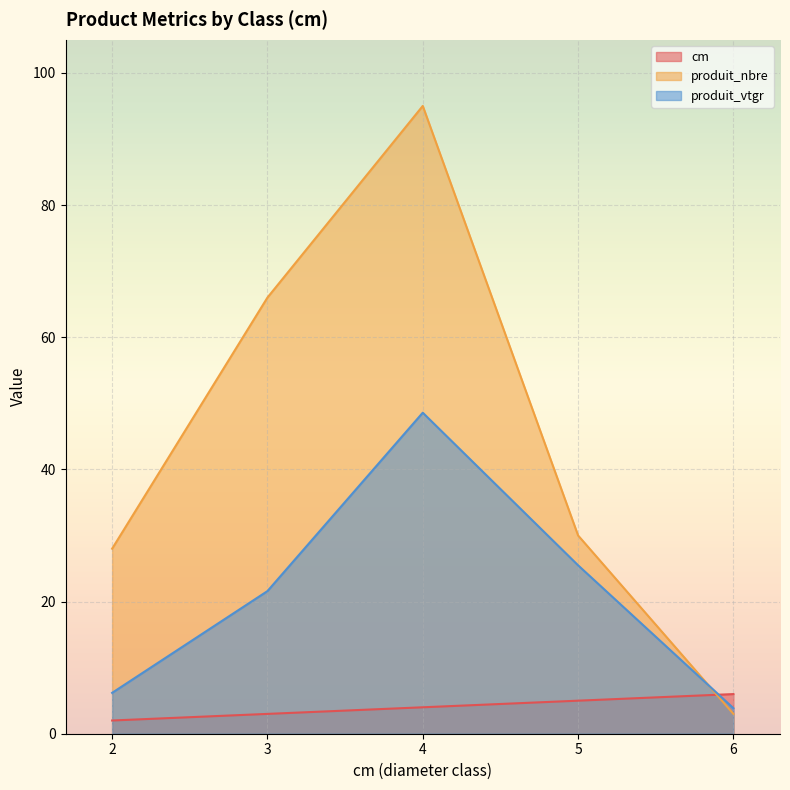

List the series in order of their overall mean, lowest first.

cm, produit_vtgr, produit_nbre